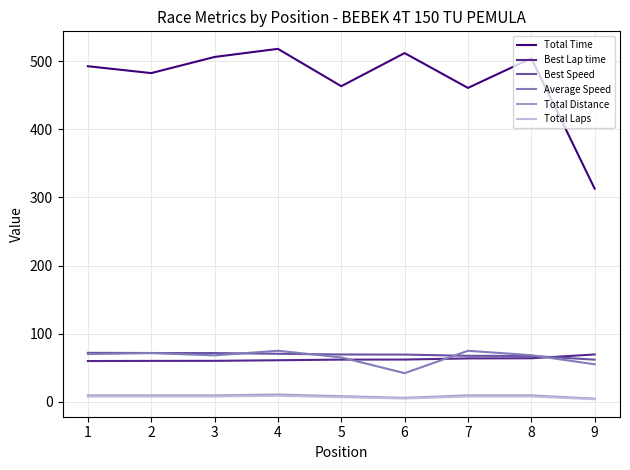

How many values in the Average Speed series are below 68?

3